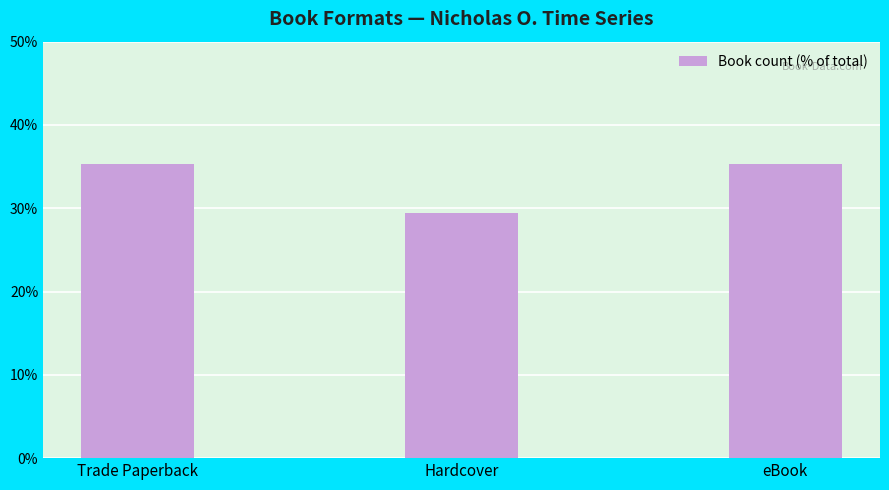

How many bars are there in total?

3